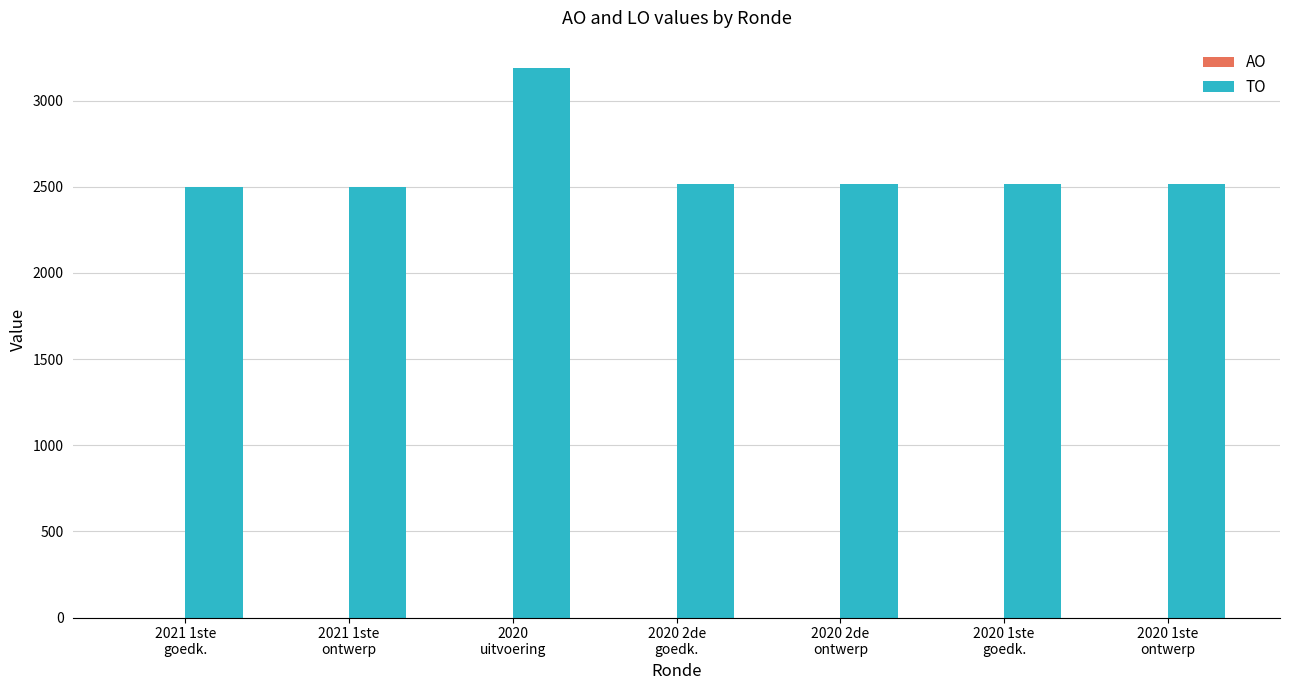

What is the average value?

2607